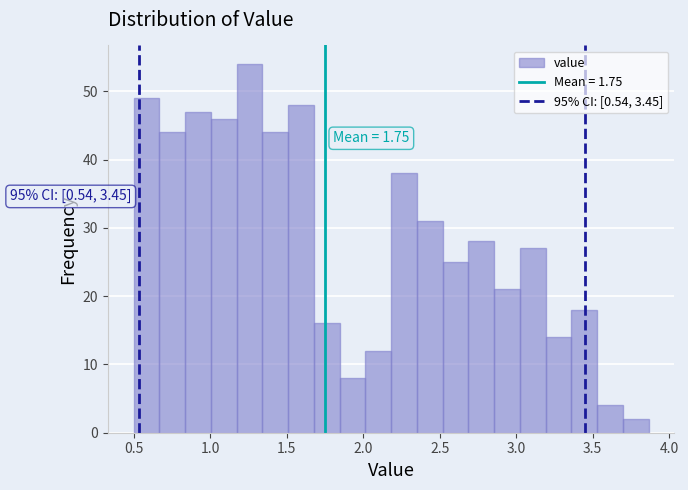

Around what value on the x-axis is the tallest bar? Give the approximate position of its centre, as read against the axis.

1.25